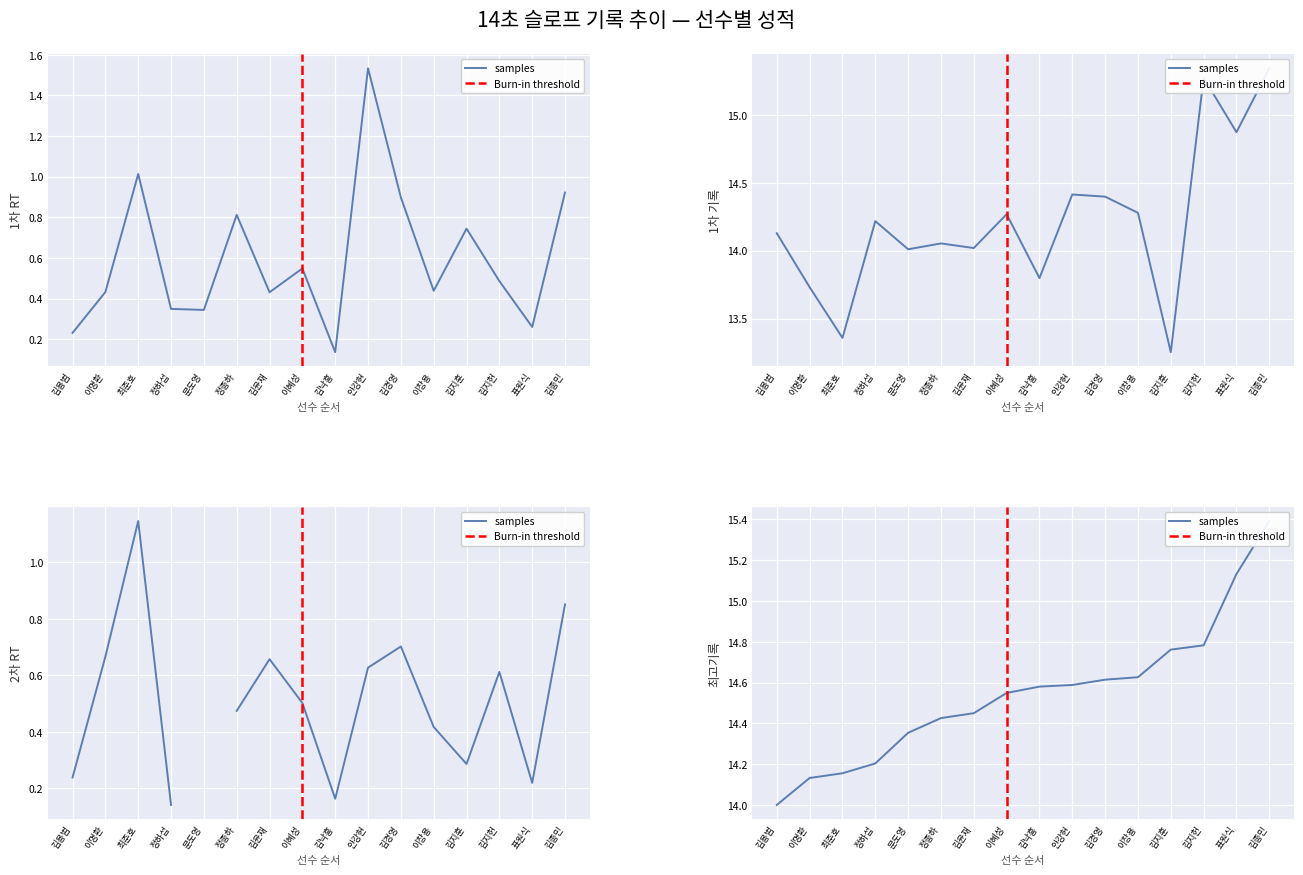

What is the value of the 최고기록 point at the 15th from the left?

15.1